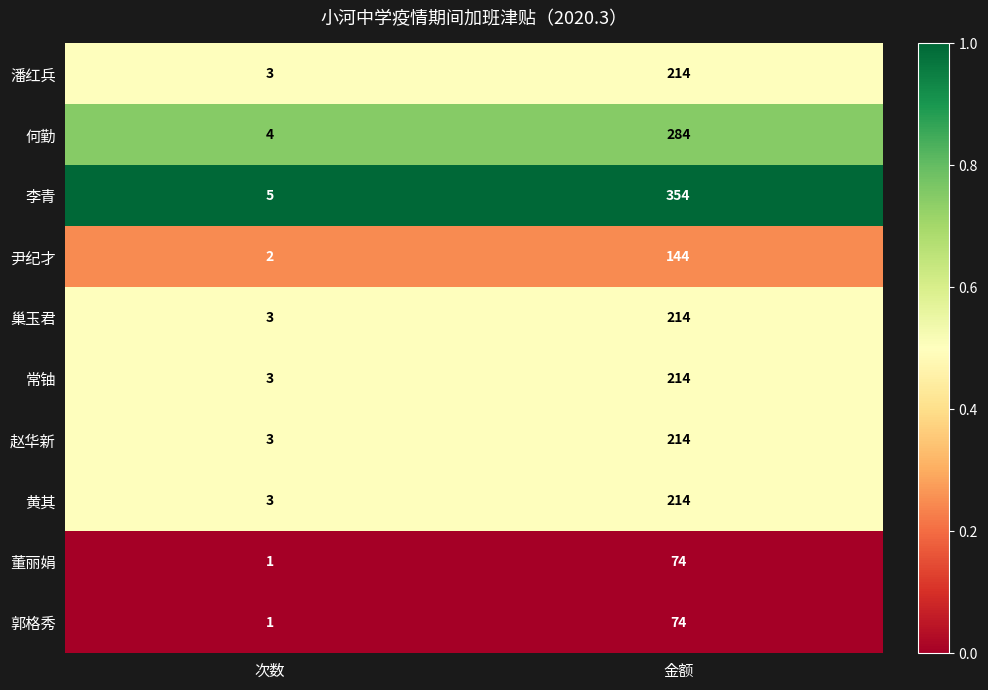

List the labels in order of 李青 value, largest first.

金额, 次数